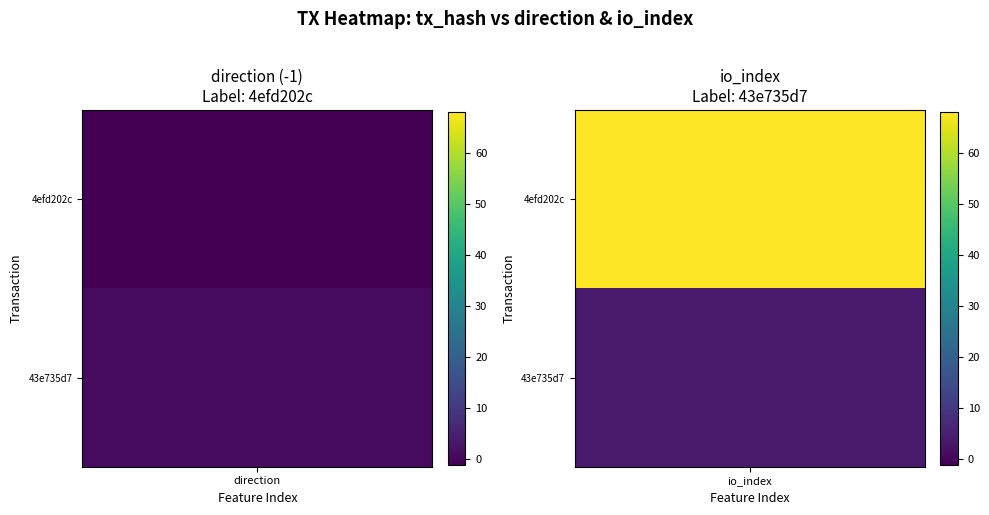

Which has a higher value, 0 or 1?

1